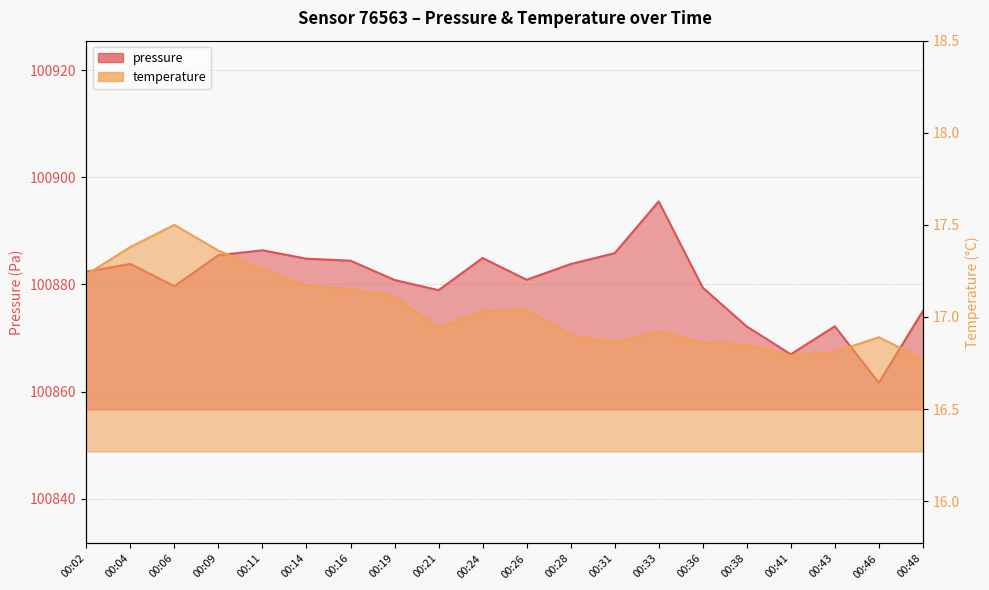

True or false: pressure has a value of 131754.1 at 00:48.

False